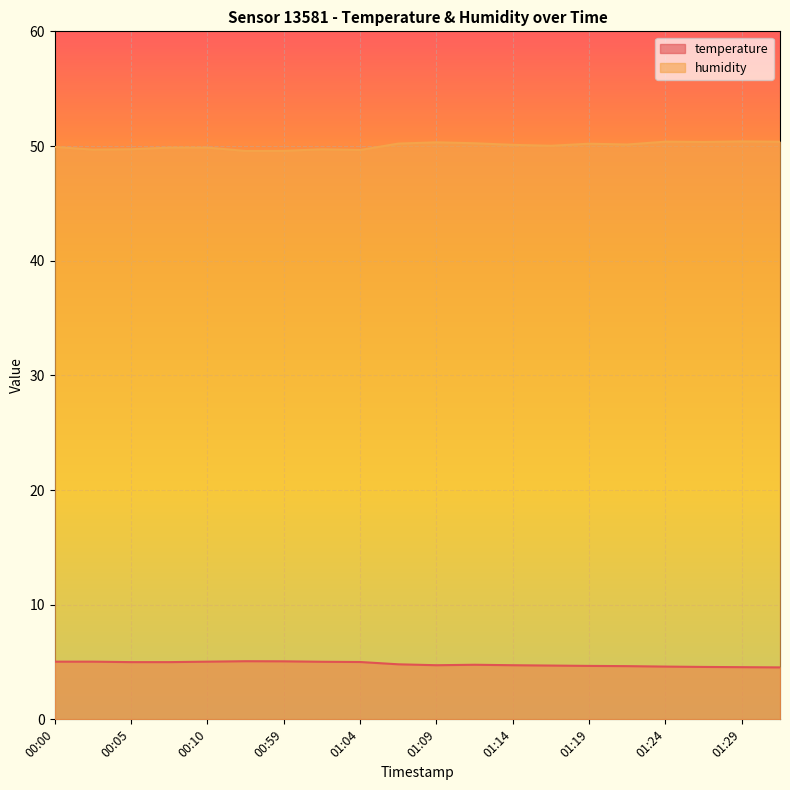

What position from the right is 00:05?

18